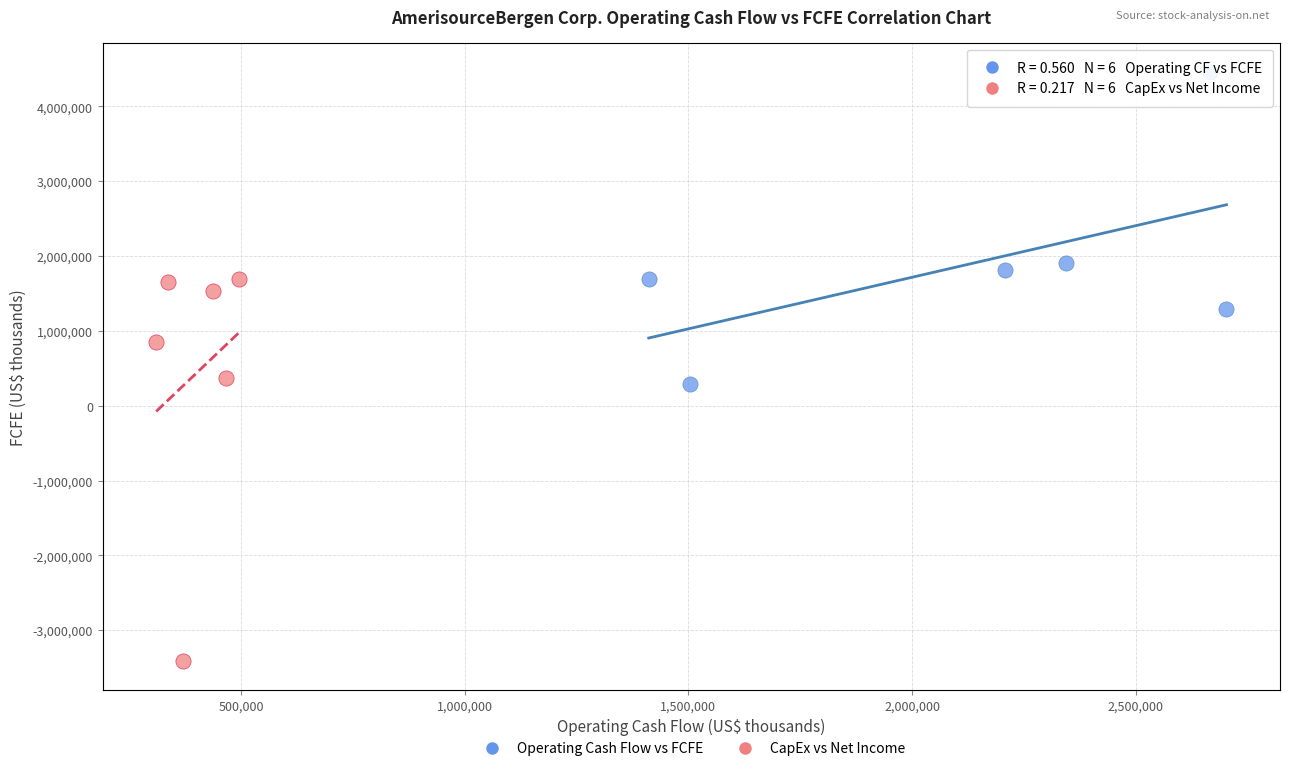

Which series reaches the minimum Y coordinate?

CapEx vs Net Income